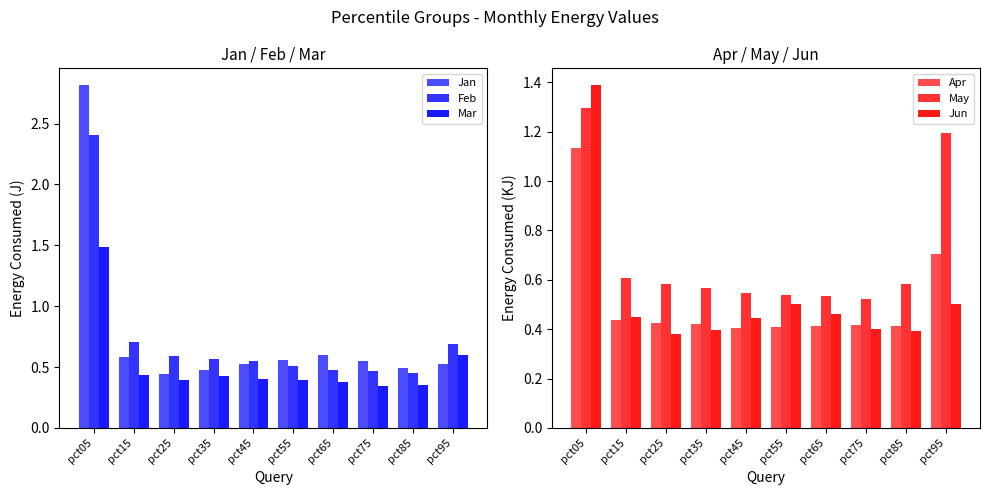

What is the sum of the Mar values at pct85 and pct65?

0.7